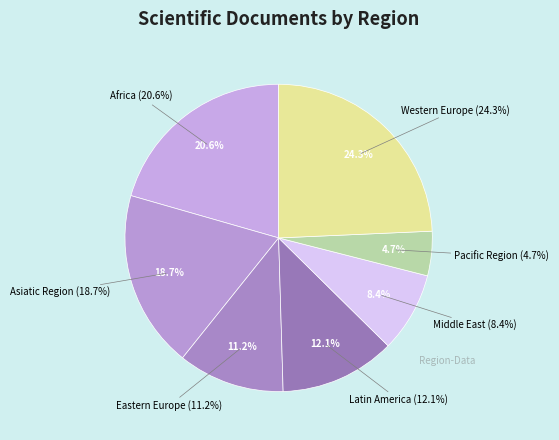

To the nearest percent, what is the average slice percentage?

14%